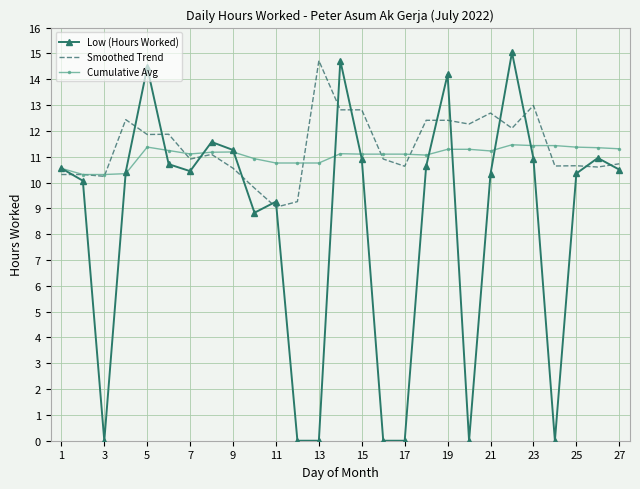

What is the difference between the maximum and second lowest values in the Smoothed Trend series?

5.5